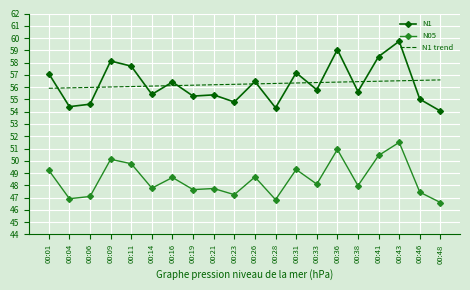

Which label corresponds to the largest value in the chart?

00:43